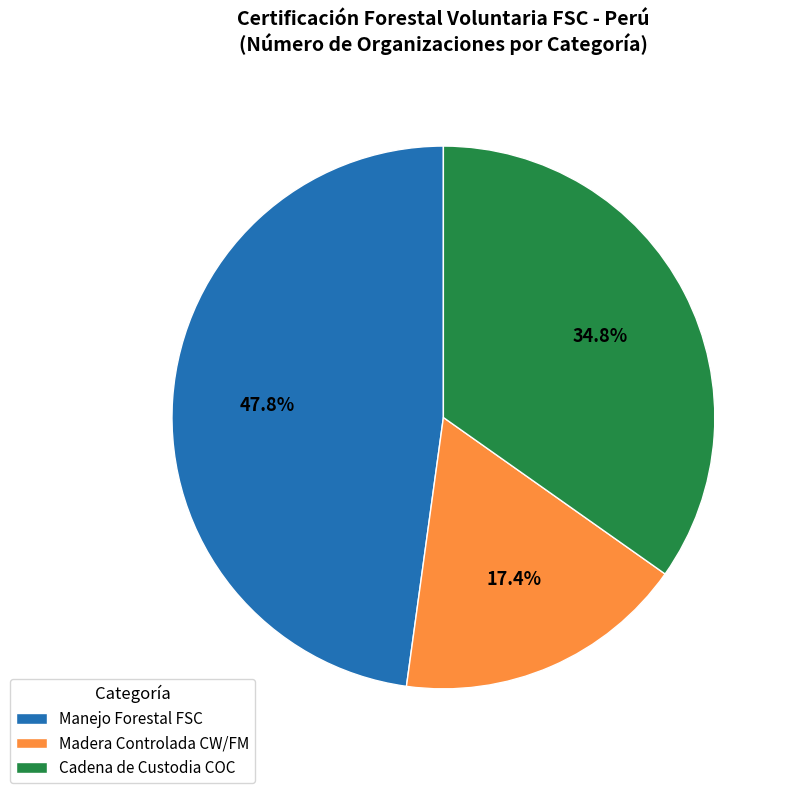

How many segments does this pie chart have?

3